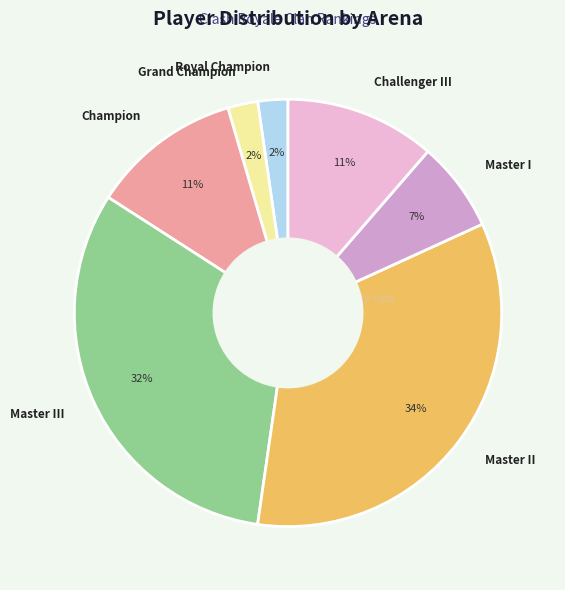

Count the number of slices in the pie.

7